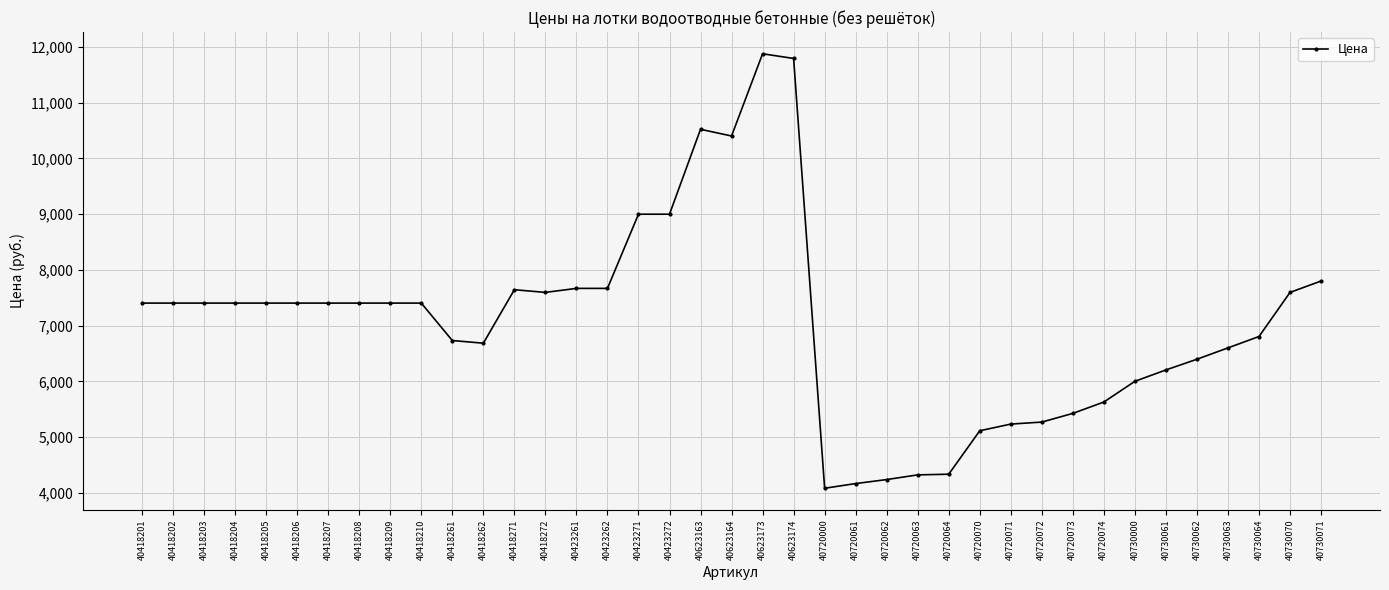

Is it true that the value at 40623173 is 19783?

False